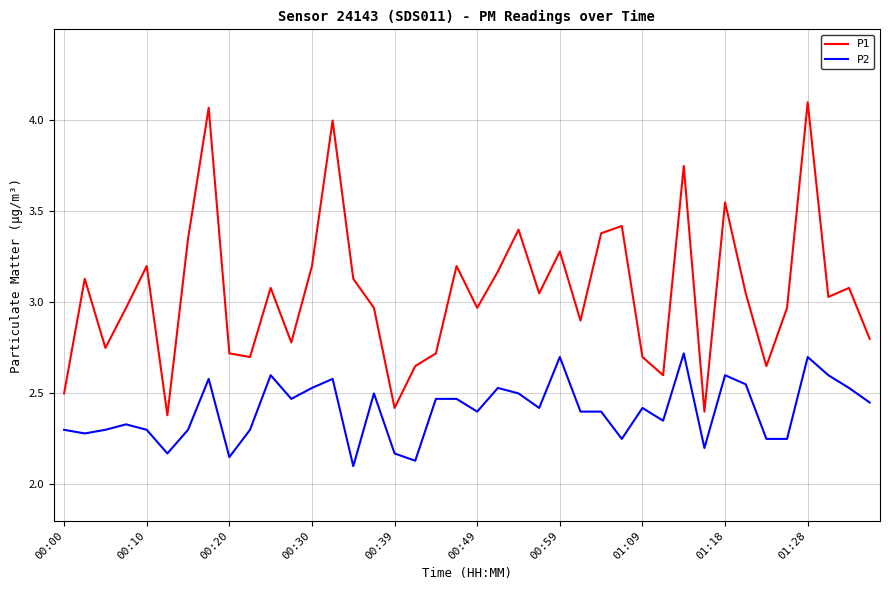

Which series has the largest range (max minus min)?

P1